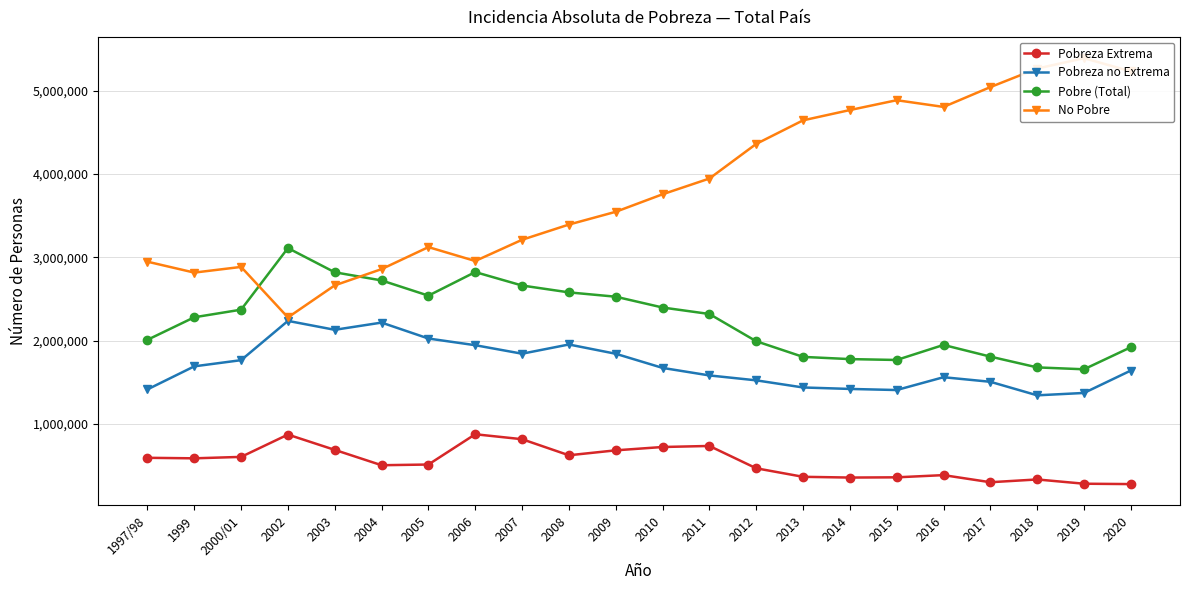

Rank the series by their average value, from lowest to highest.

Pobreza Extrema, Pobreza no Extrema, Pobre (Total), No Pobre